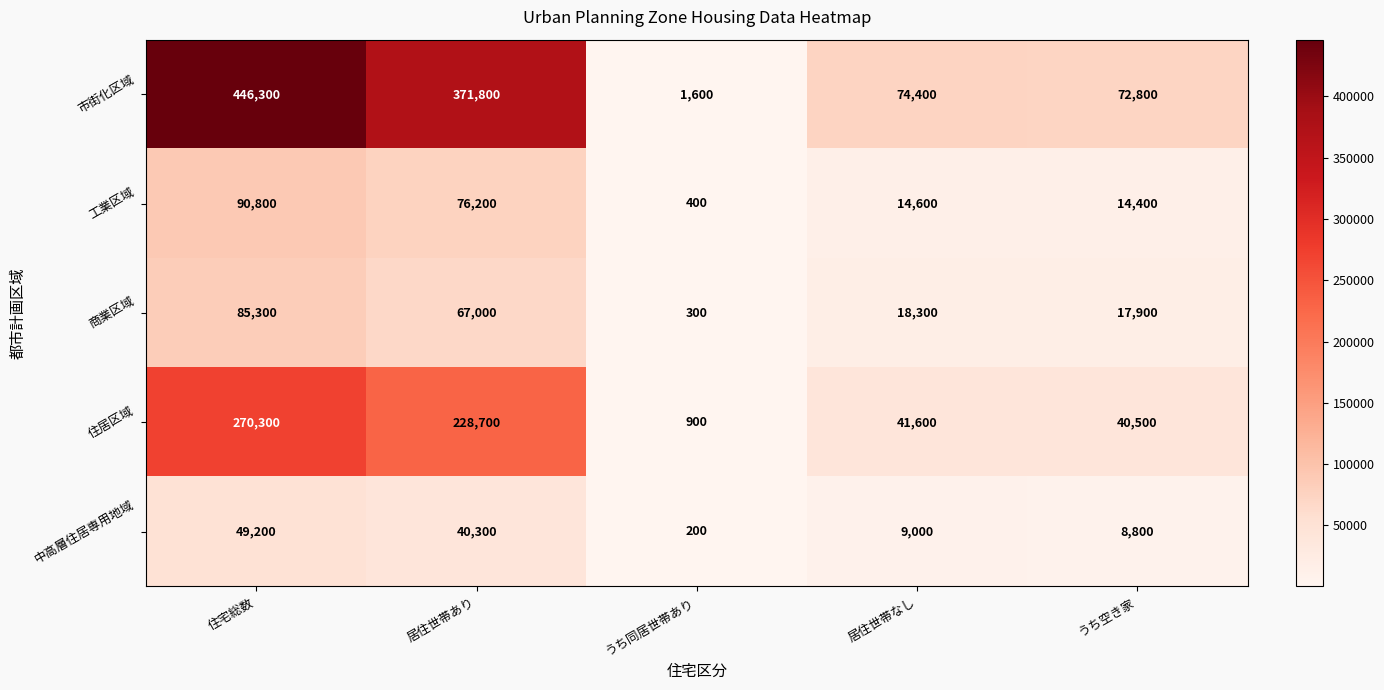

List the labels in order of 中高層住居専用地域 value, largest first.

住宅総数, 居住世帯あり, 居住世帯なし, うち空き家, うち同居世帯あり